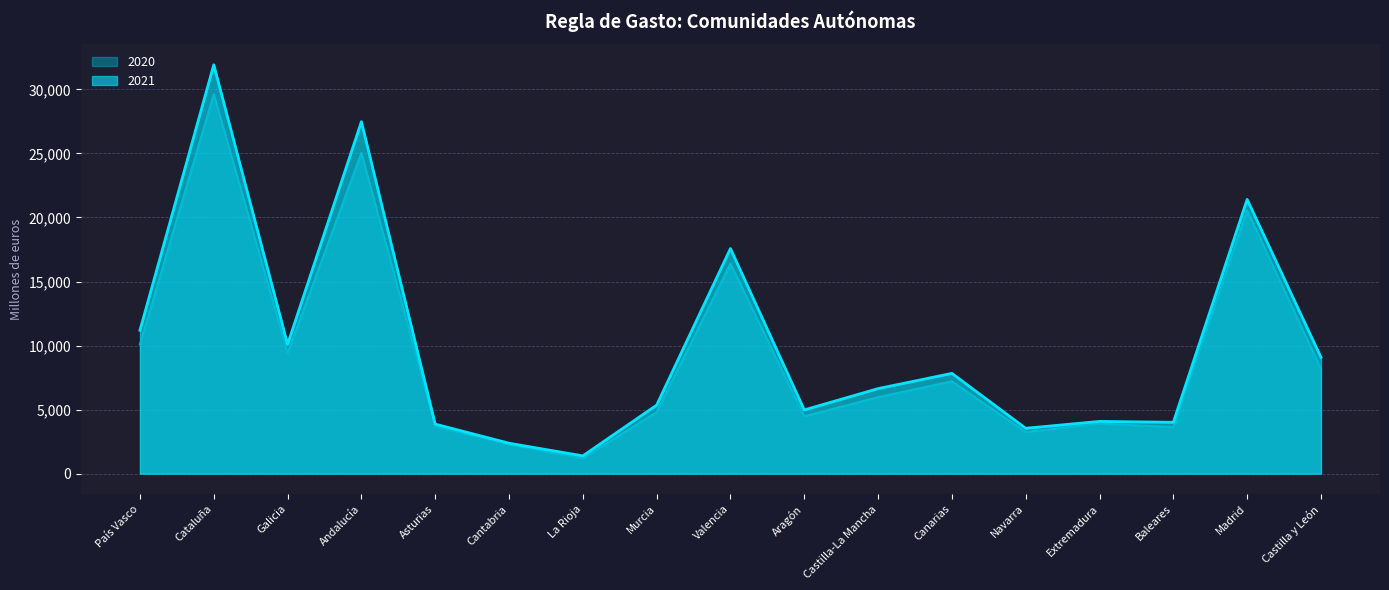

What is the minimum value for 2020?

1205